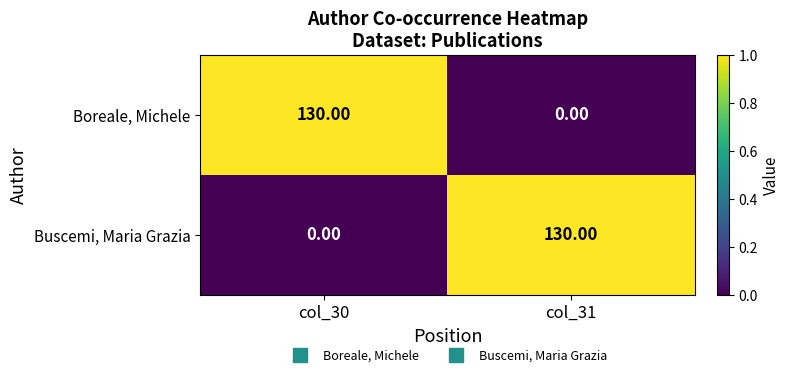

Rank the series at col_30 from highest to lowest value.

Boreale, Michele, Buscemi, Maria Grazia